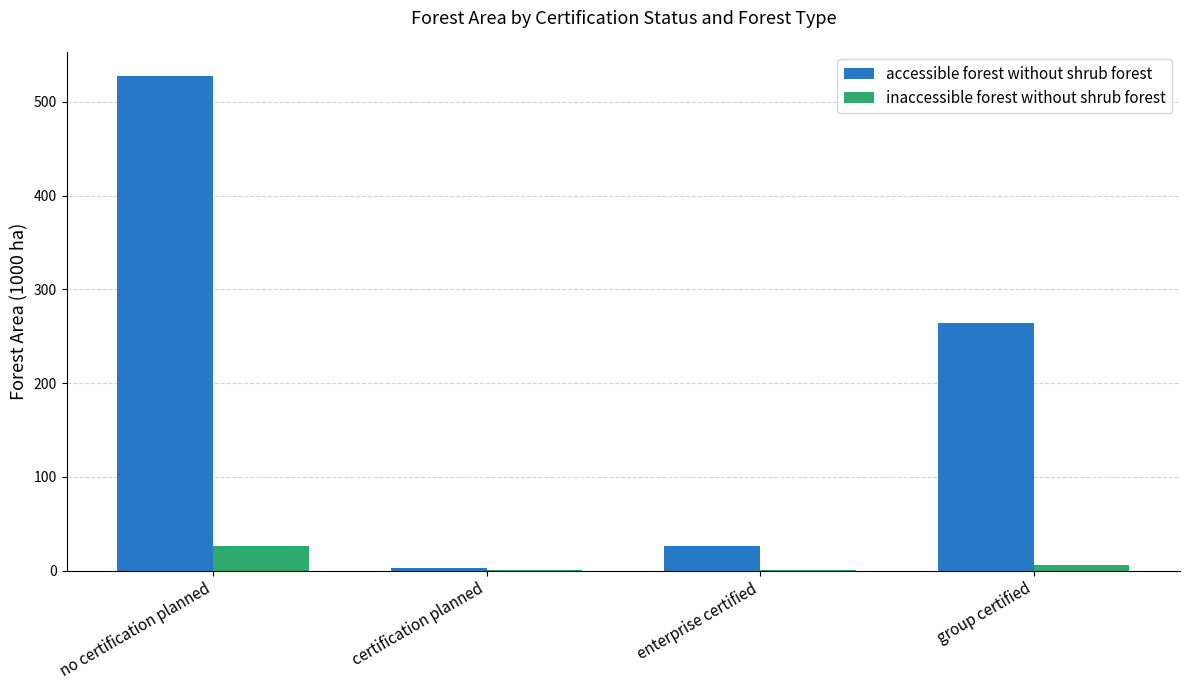

Is the value of accessible forest without shrub forest at enterprise certified greater than the value of inaccessible forest without shrub forest at enterprise certified?

Yes